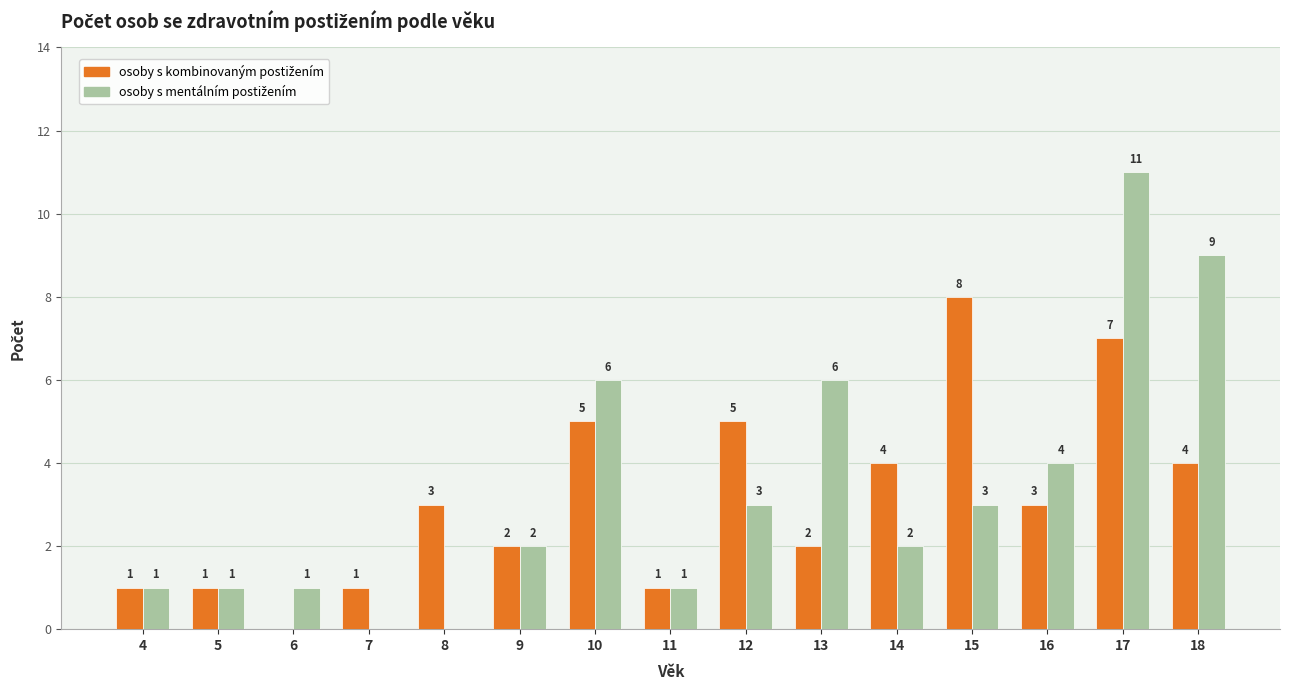

What is the total value across all series at 6?

1